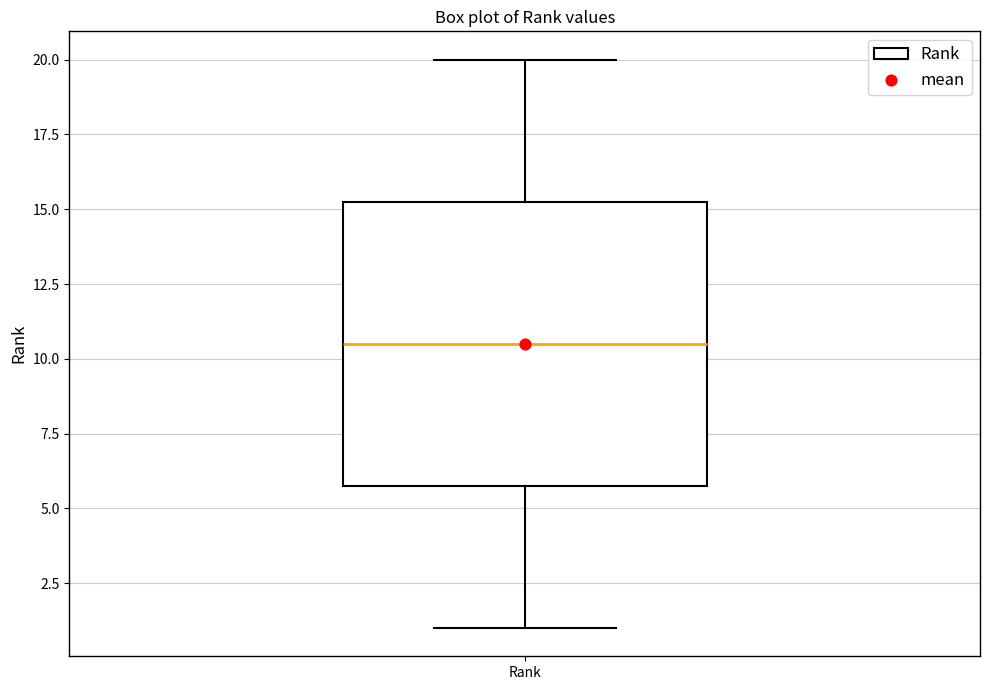

Read this box plot against the y-axis: the position of the median line, the range covered by the box, and the ends of both whiskers. The values are not printed on the chart, so give them approximately, as read against the axis.

median 10.5, box 6.0 to 15.5, whiskers 1.0 to 20.0